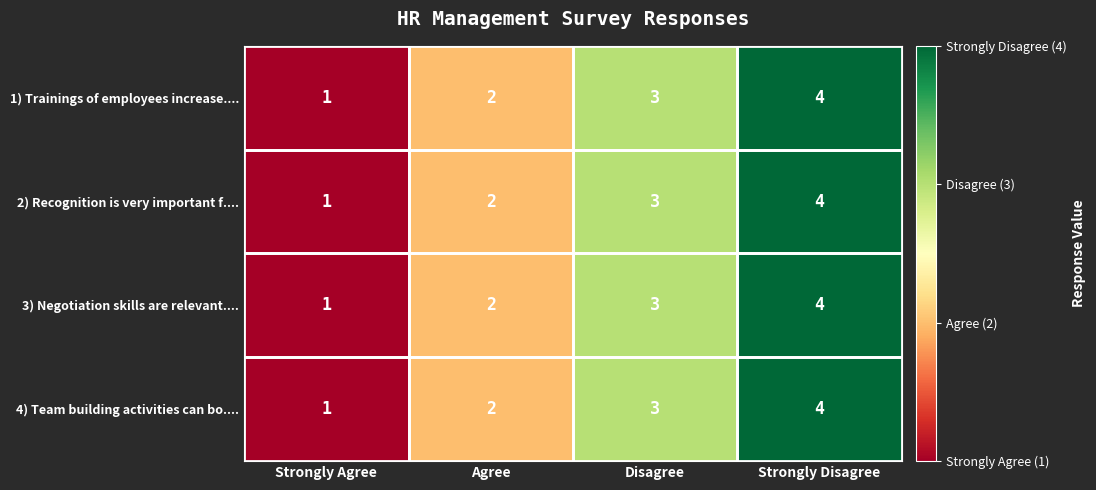

At which category is the sum across all series the highest?

Strongly Disagree